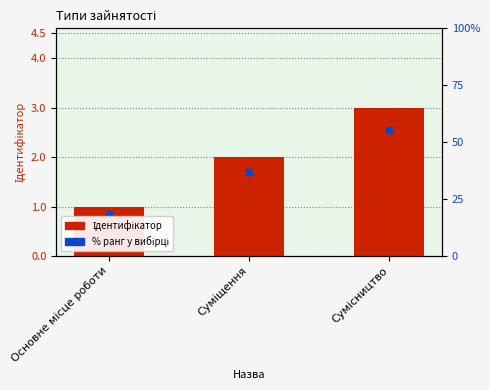

List the labels in order of value, smallest first.

Основне місце роботи, Суміщення, Сумісництво